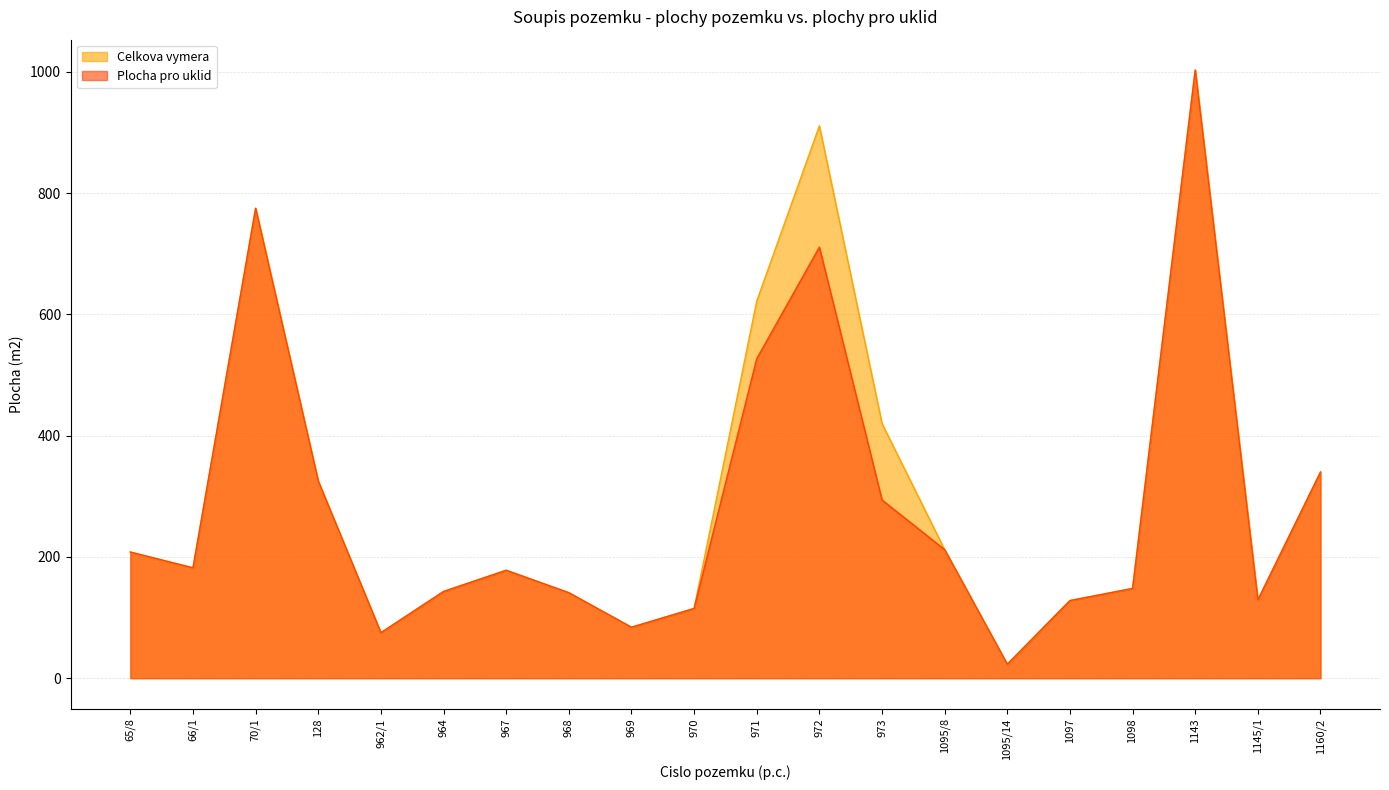

Reading right to left, transcribe all the data shown in this chart.

Celkova vymera: 1160/2=340	1145/1=129	1143=1003	1098=148	1097=128	1095/14=23	1095/8=212	973=420	972=911	971=622	970=115	969=84	968=141	967=178	964=143	962/1=75	128=325	70/1=775	66/1=182	65/8=208
Plocha pro uklid: 1160/2=340	1145/1=129	1143=1003	1098=148	1097=128	1095/14=23	1095/8=212	973=294	972=711	971=527	970=115	969=84	968=141	967=178	964=143	962/1=75	128=325	70/1=775	66/1=182	65/8=208